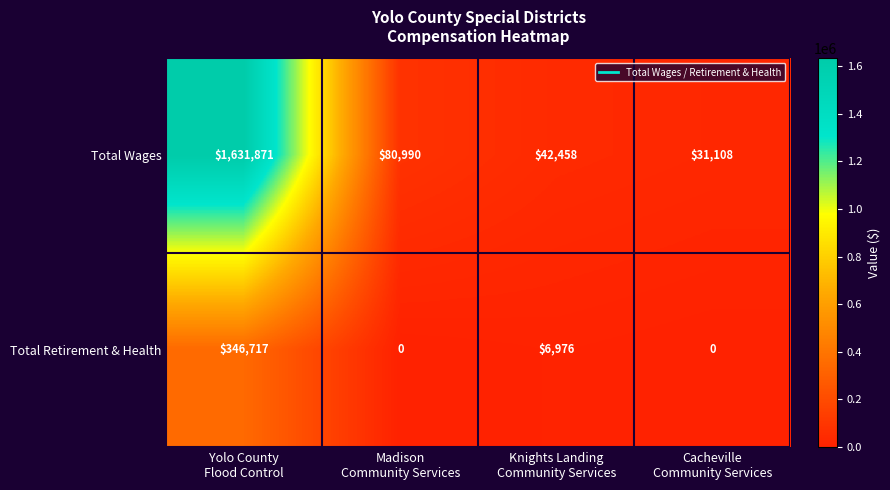

Which series has the largest range (max minus min)?

Total Wages